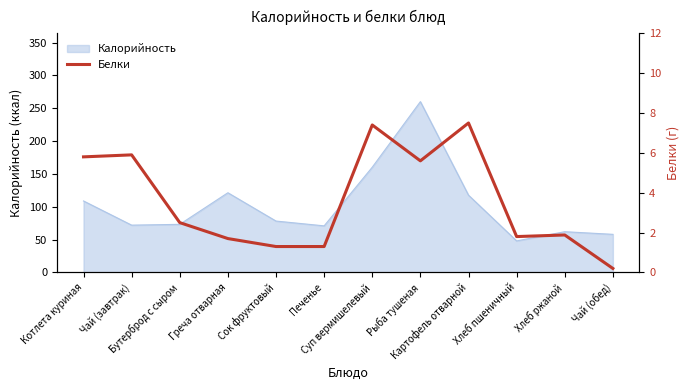

At which category does the data reach its first local peak?

Чай (завтрак)